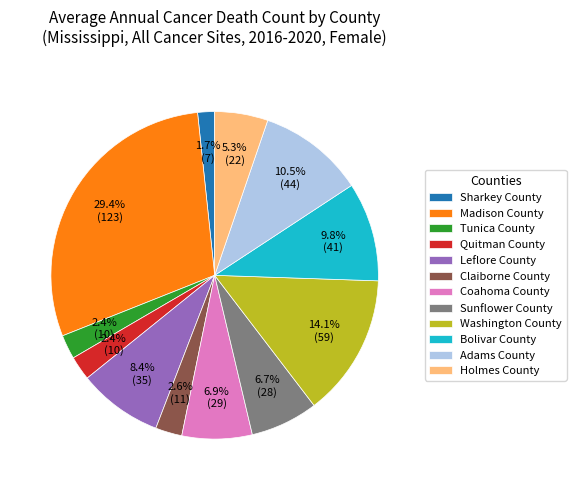

Which slice is the smallest?

Sharkey County